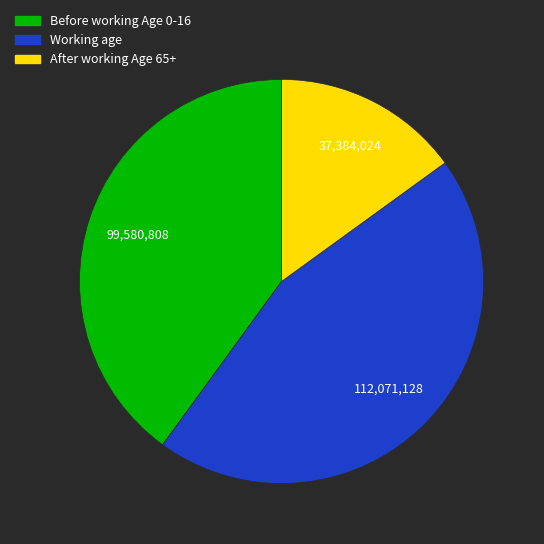

Is there any slice that represents more than half of the pie?

No